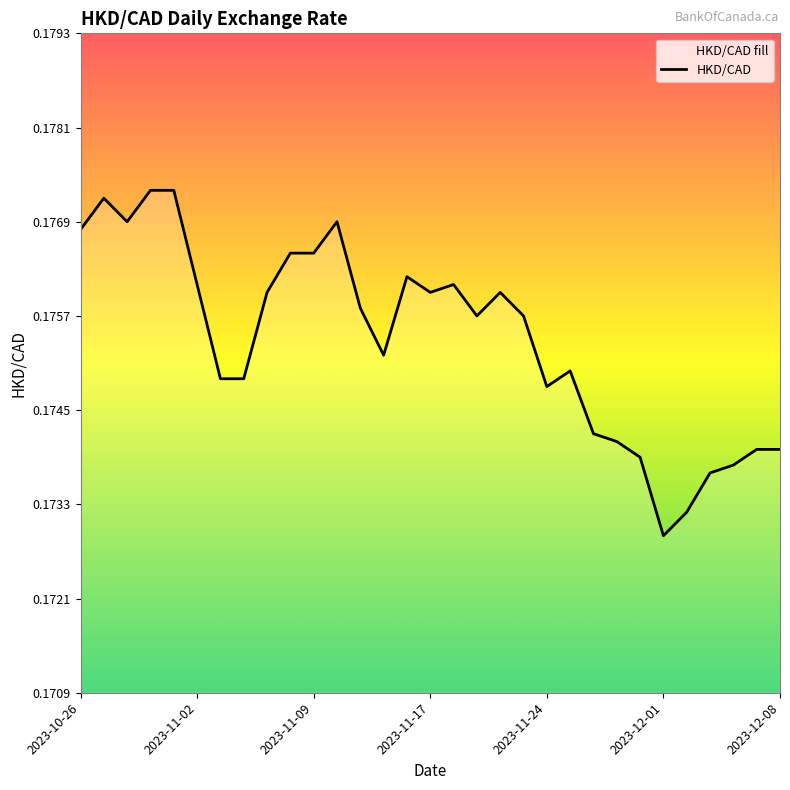

True or false: the data has more than 0 interior local peaks.

True